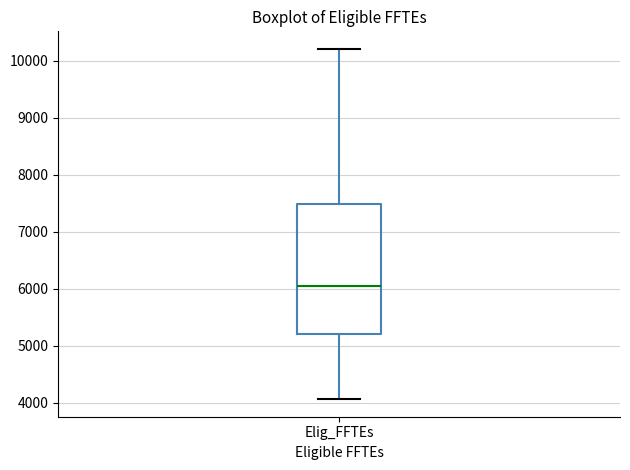

Where does the median line of the box for Elig_FFTEs sit on the y-axis? The values are not printed on the chart, so give them approximately, as read against the axis.

6100